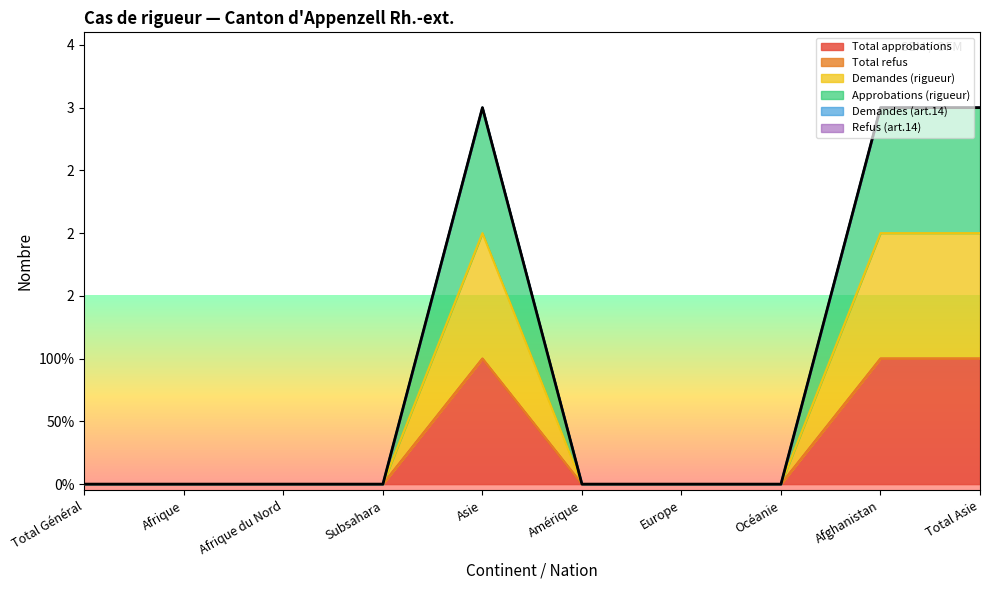

Does the chart display data point markers on the line(s)?

No